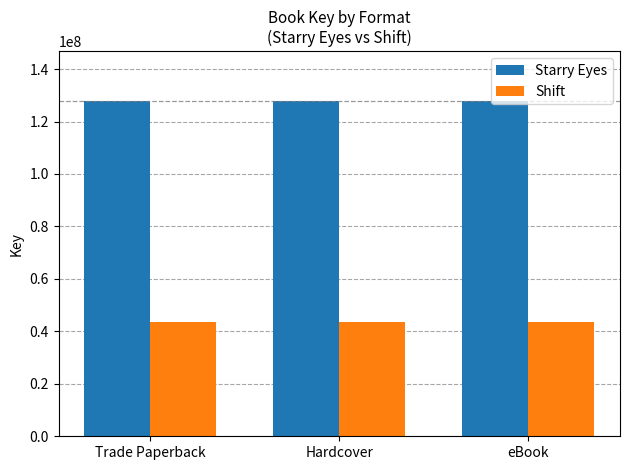

List the series in order of their peak value, lowest first.

Shift, Starry Eyes